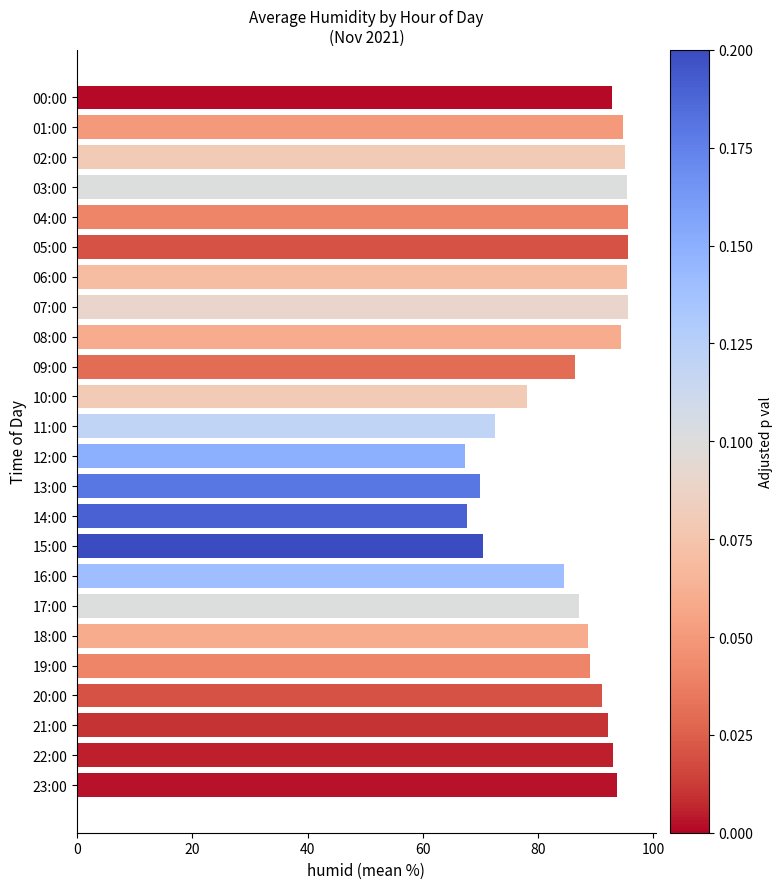

The chart shows a value of 91.1 at 20:00. True or false?

True